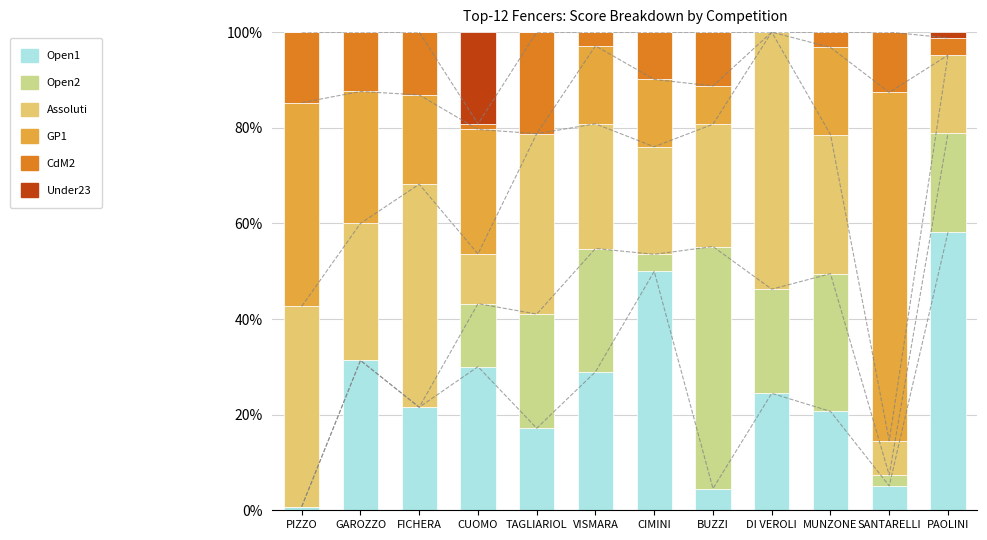

Read the Assoluti value at GAROZZO.

28.7